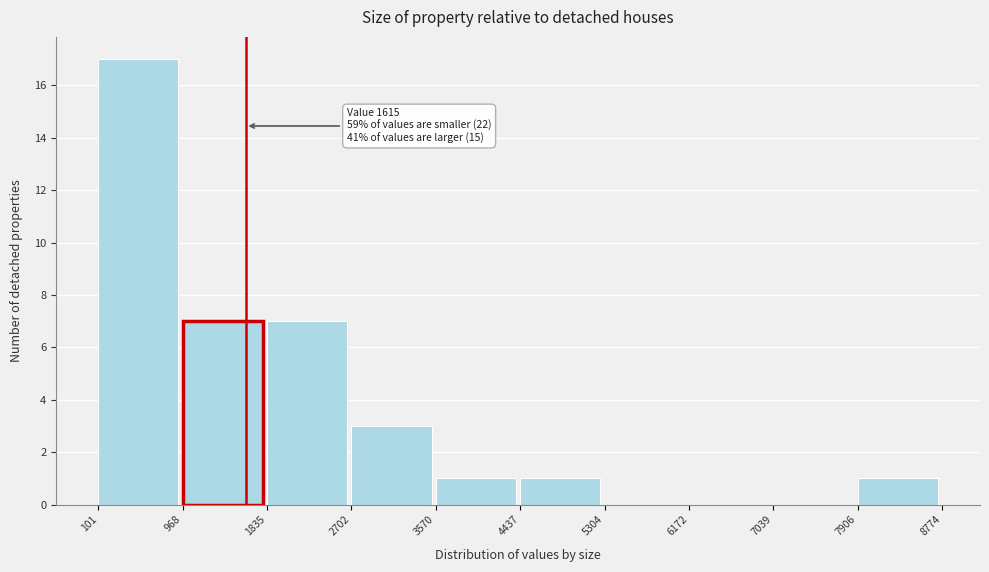

Over which range of the x-axis is the bar tallest?

101 to 968